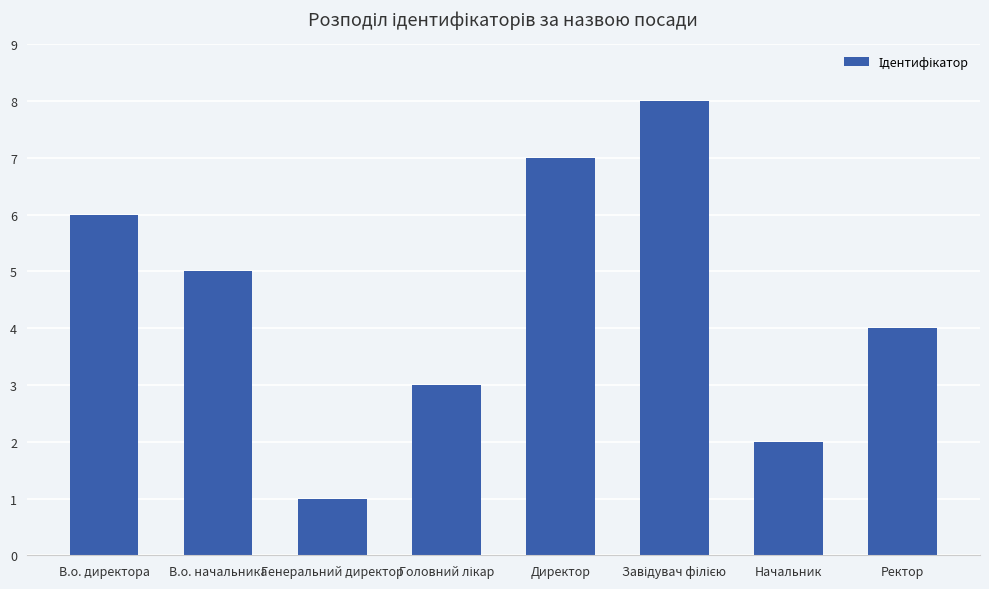

What is the sum of all values?

36